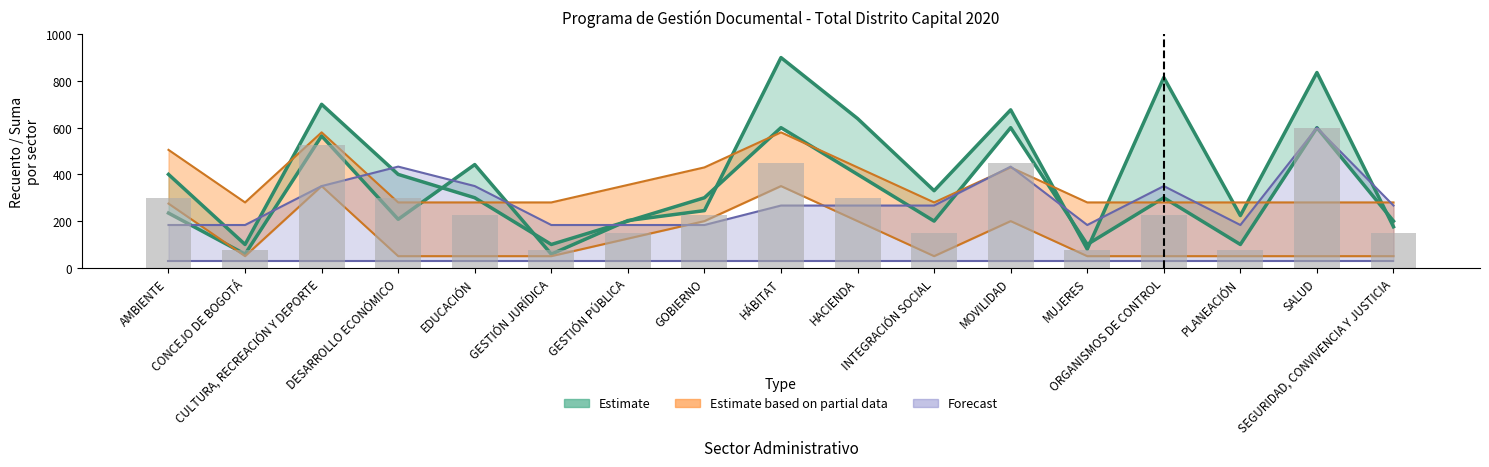

The SI count (Estimate upper) series shows 235.3 at AMBIENTE. True or false?

False